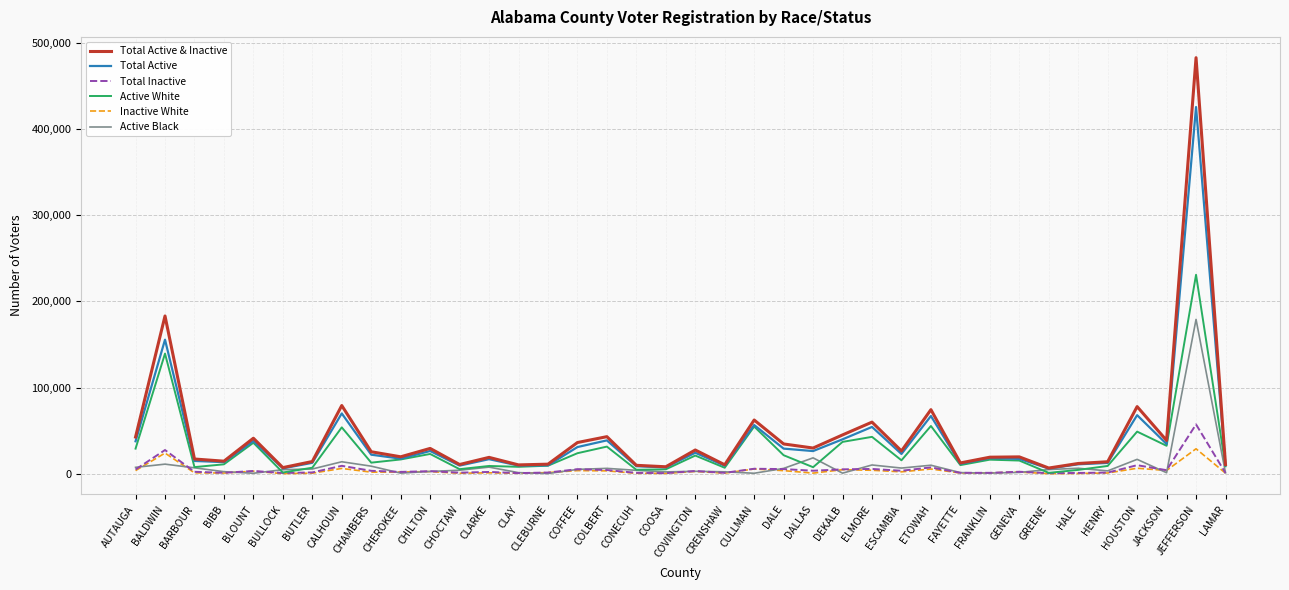

What is the total value across all series at BALDWIN?

540284